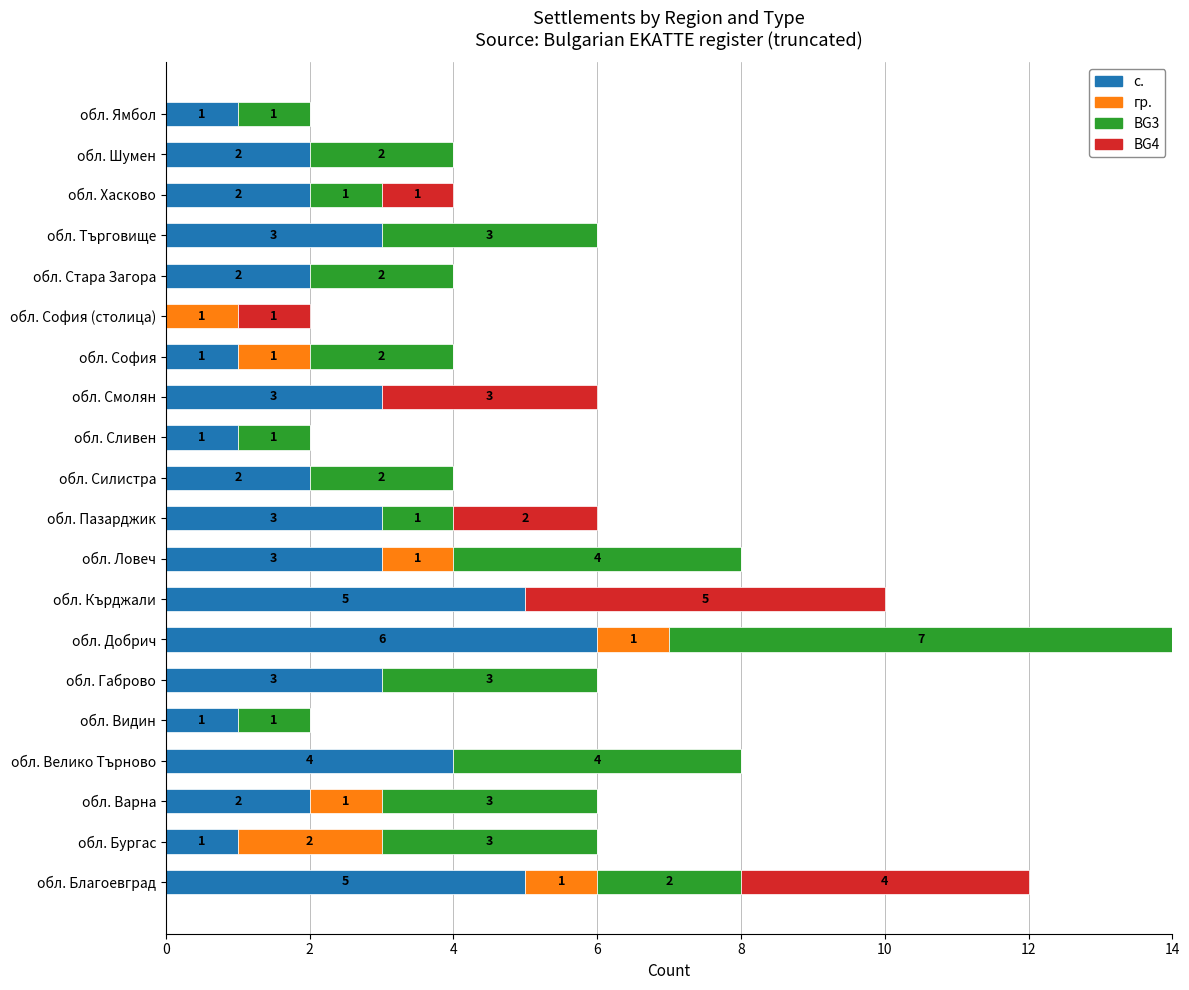

How many с. values are between 1 and 3?

15